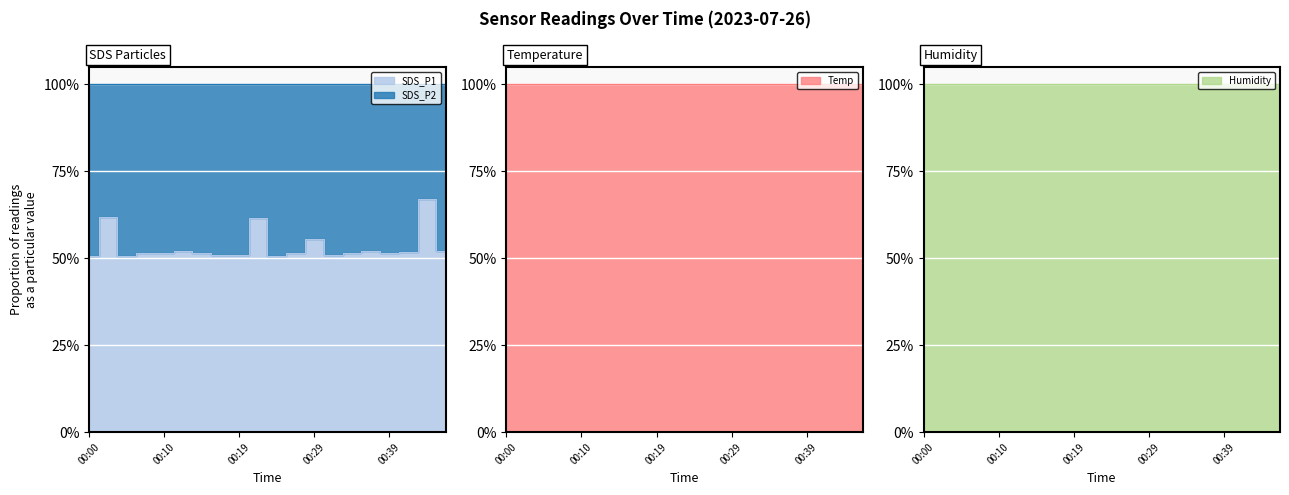

What is the spread (max minus min) of values at 00:44?

96.3